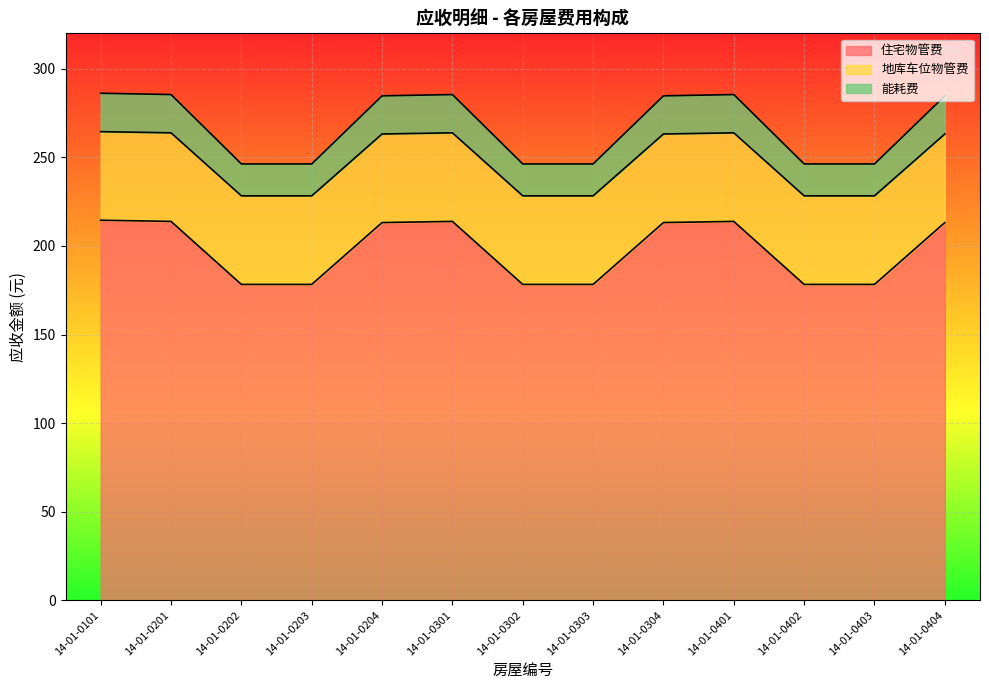

True or false: 能耗费 has more than 2 points higher than both neighbors.

False